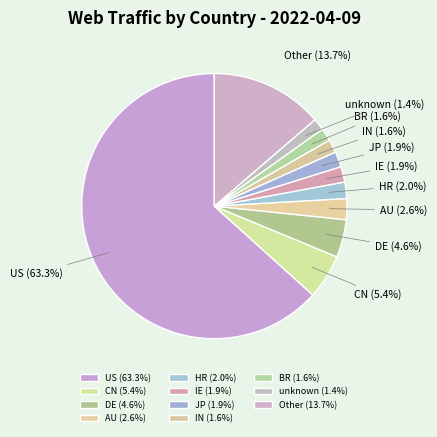

To the nearest percent, what portion does IE represent?

2%